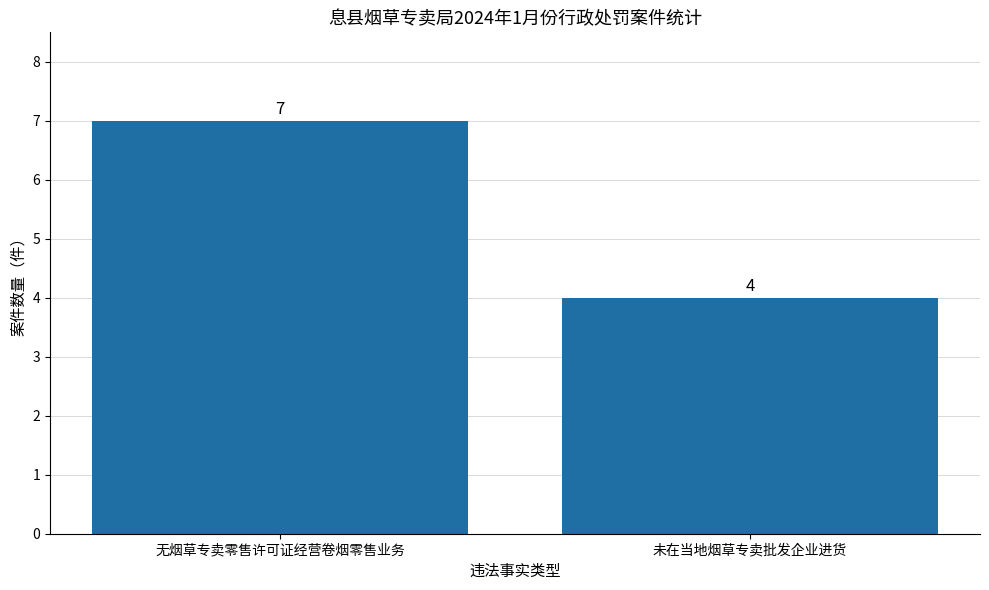

The chart shows a value of 4 at 未在当地烟草专卖批发企业进货. True or false?

True